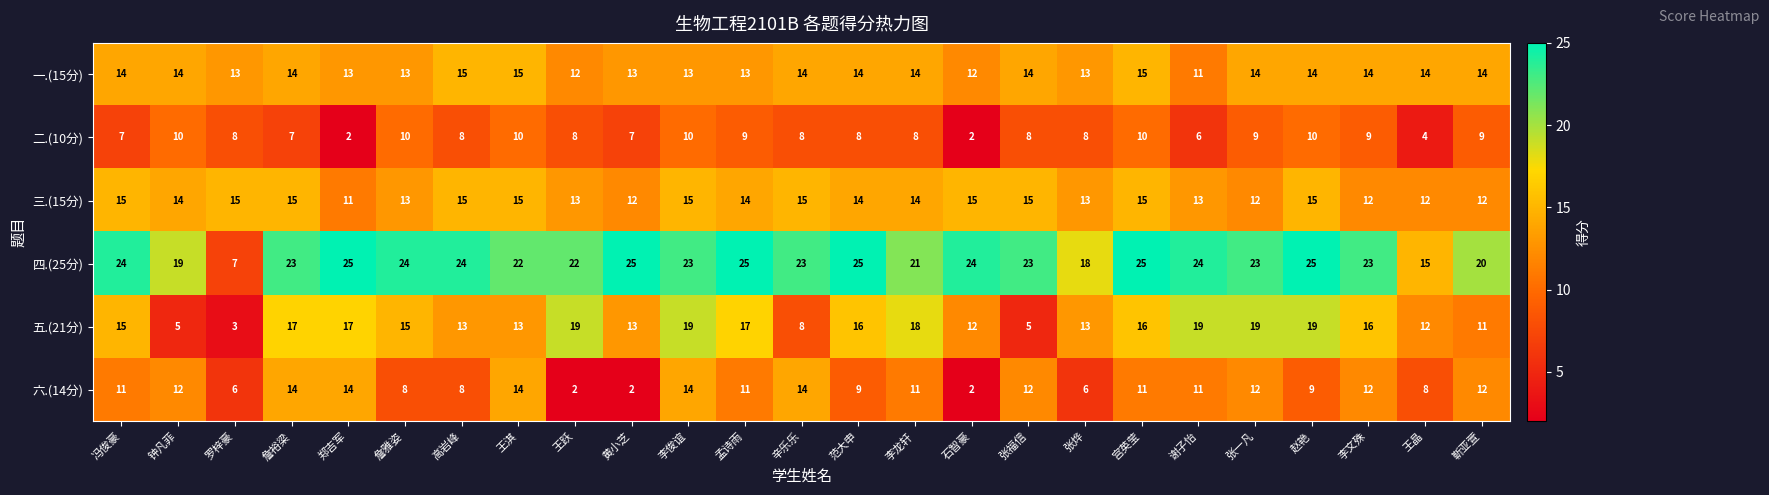

What is the average value of the 三.(15分) series?

14